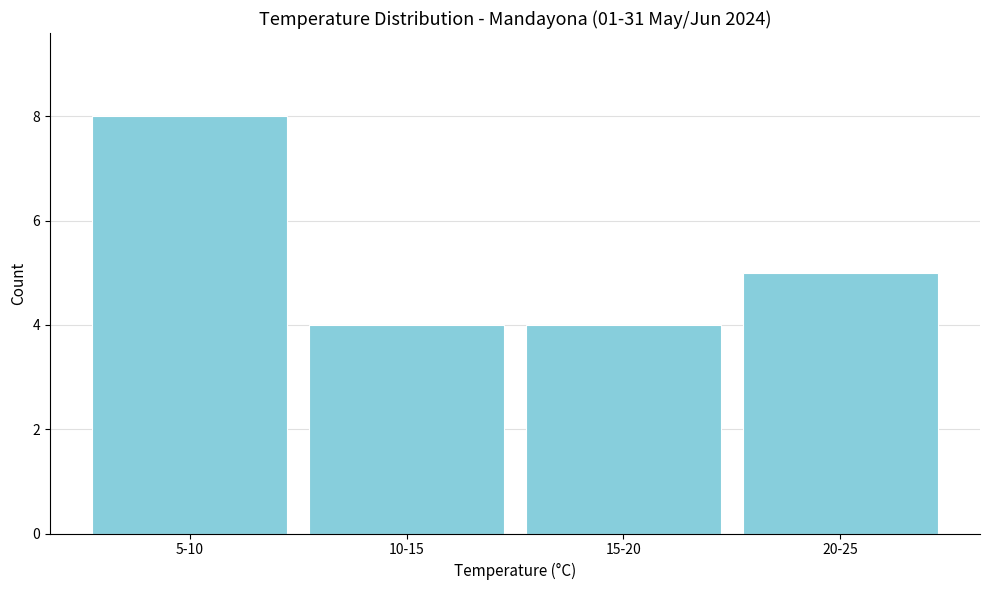

Reading left to right, what are all the values shown in this chart?

8	4	4	5